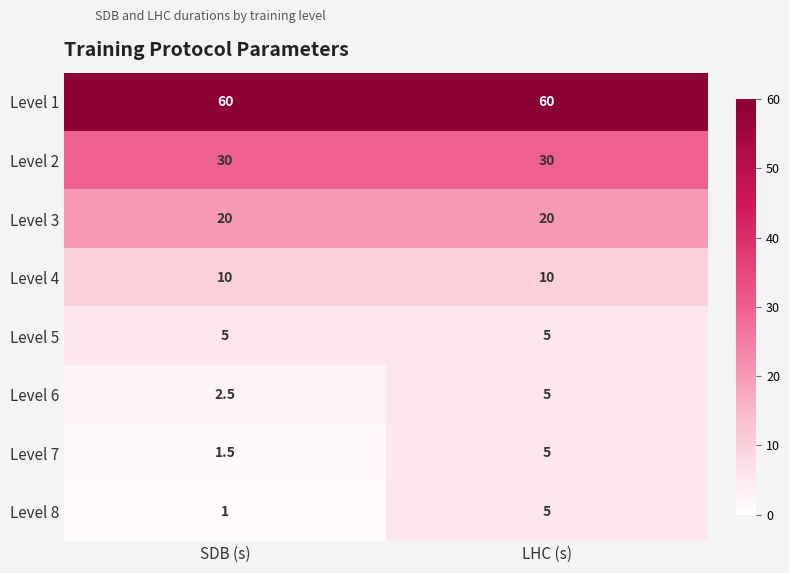

Reading left to right, extract all data points from this chart.

Level 1: SDB (s)=60.0	LHC (s)=60.0
Level 2: SDB (s)=30.0	LHC (s)=30.0
Level 3: SDB (s)=20.0	LHC (s)=20.0
Level 4: SDB (s)=10.0	LHC (s)=10.0
Level 5: SDB (s)=5.0	LHC (s)=5.0
Level 6: SDB (s)=2.5	LHC (s)=5.0
Level 7: SDB (s)=1.5	LHC (s)=5.0
Level 8: SDB (s)=1.0	LHC (s)=5.0